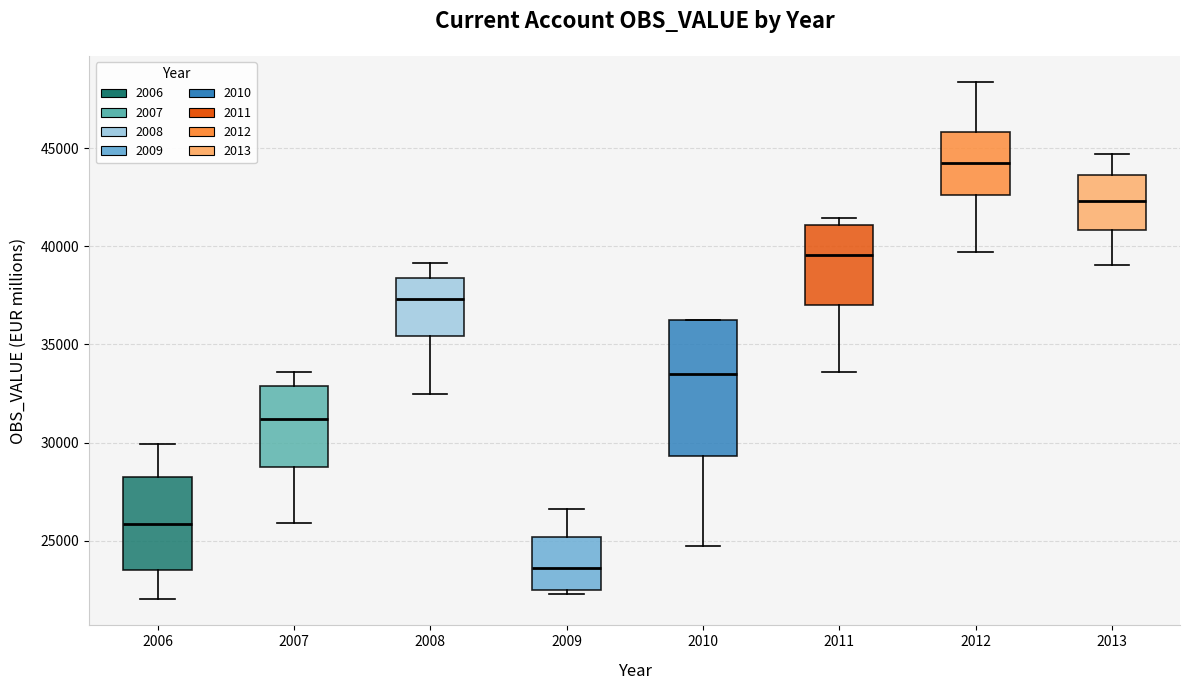

Where is the lower edge of the box at x = 2011 on the y-axis? The values are not printed on the chart, so give them approximately, as read against the axis.

37000